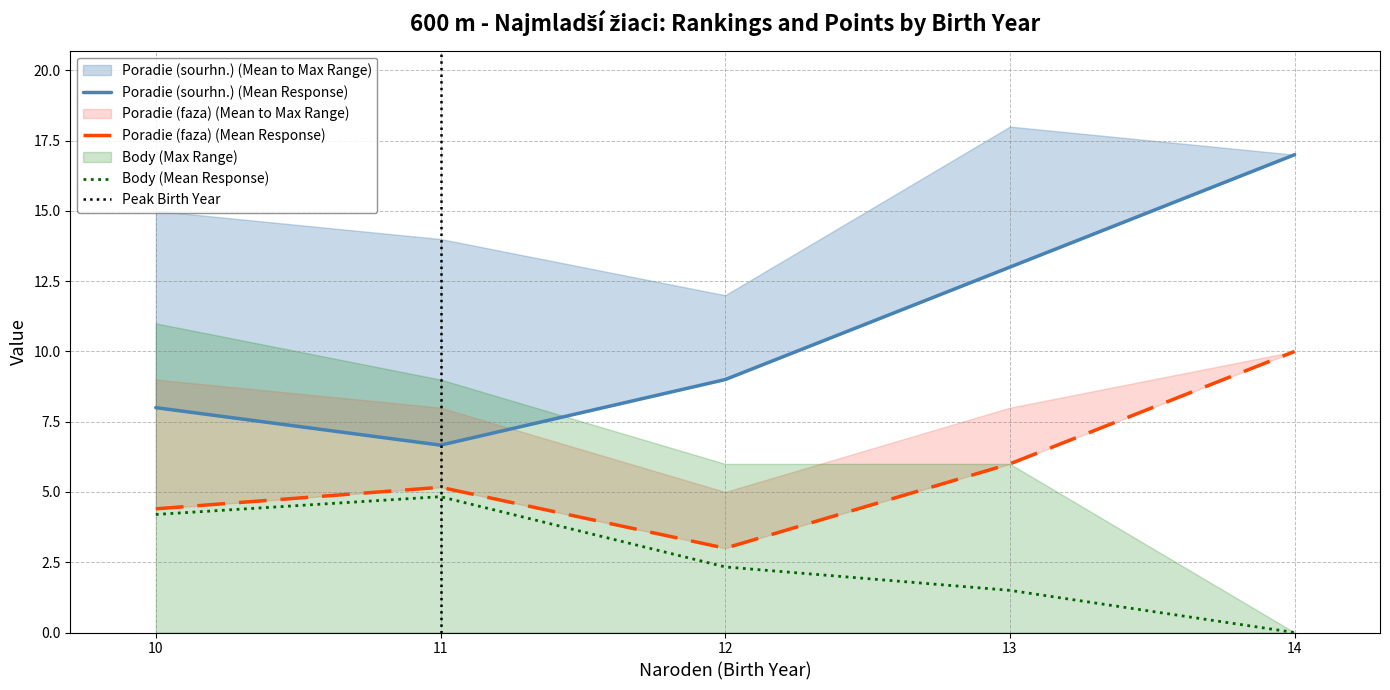

Which series changed the most between 11 and 11?

Poradie (sourhn.)